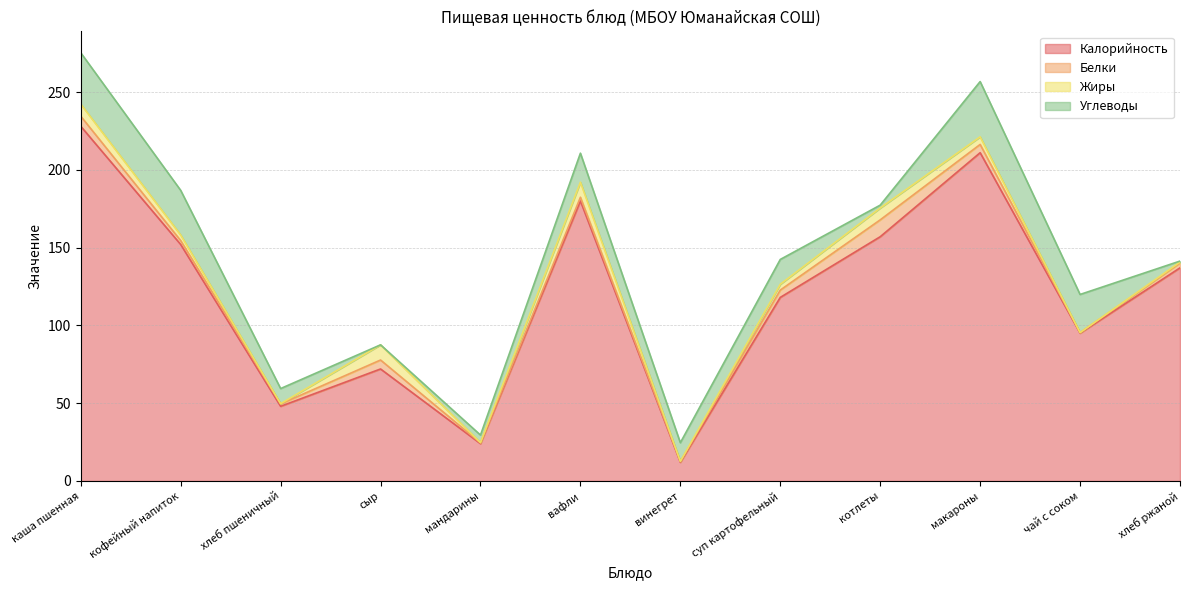

Where does the Жиры series first go above 3?

каша пшенная